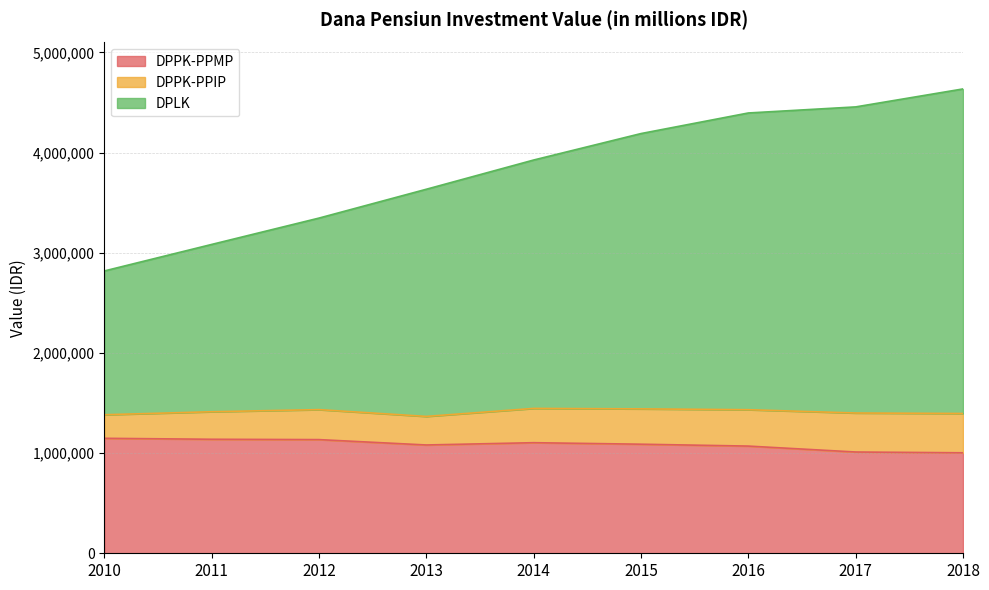

What is the difference between the maximum and minimum values in the DPLK series?

1817077